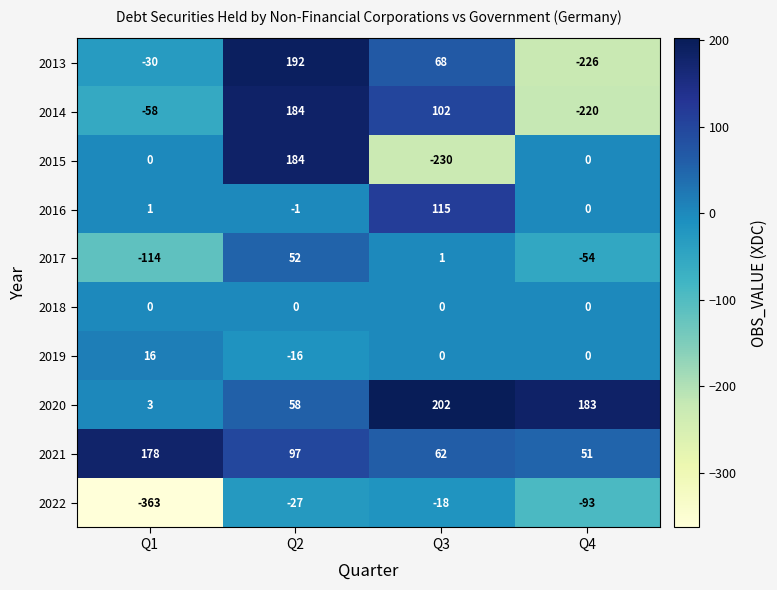

True or false: 2016 has a value of -2 at Q2.

False